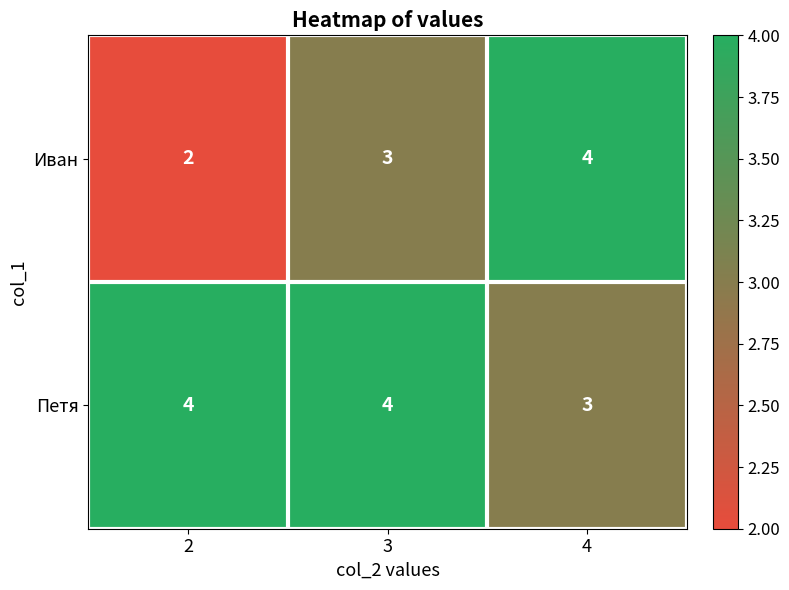

What is the maximum value for Петя?

4